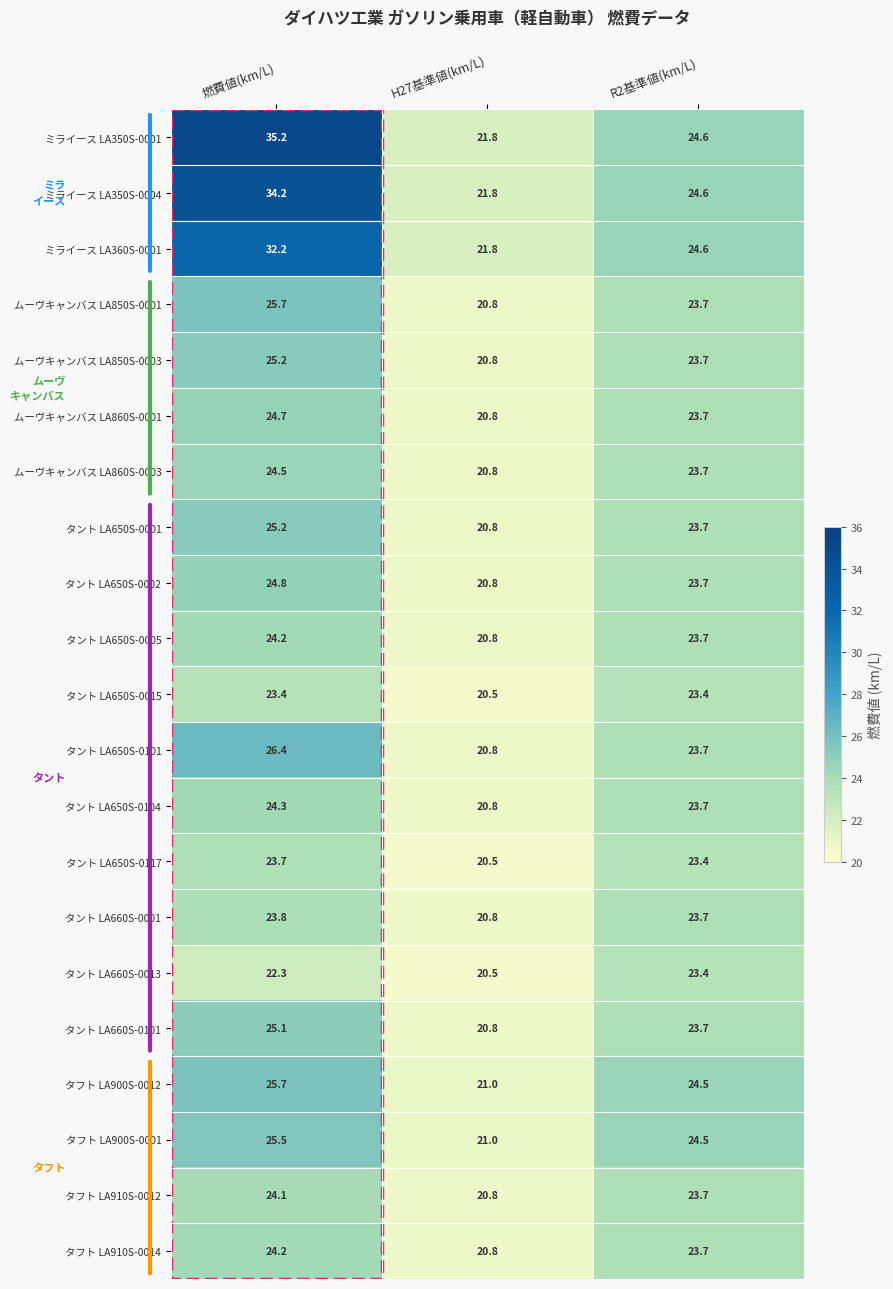

List the labels in order of タフト LA900S-0012 value, largest first.

燃費値(km/L), R2基準値(km/L), H27基準値(km/L)